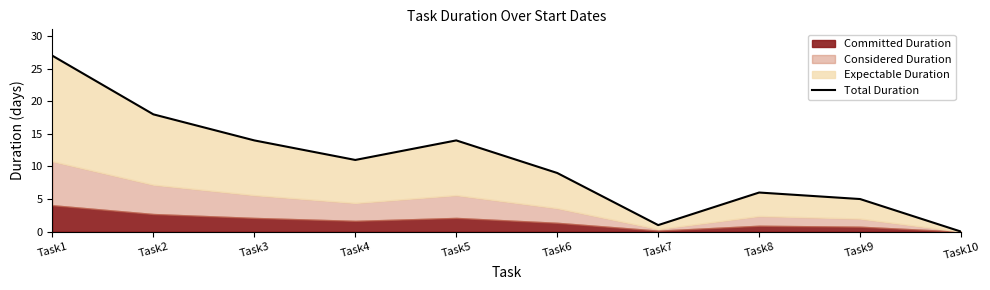

What is the ratio of the value at Task4 to the value at Task9?

2.2